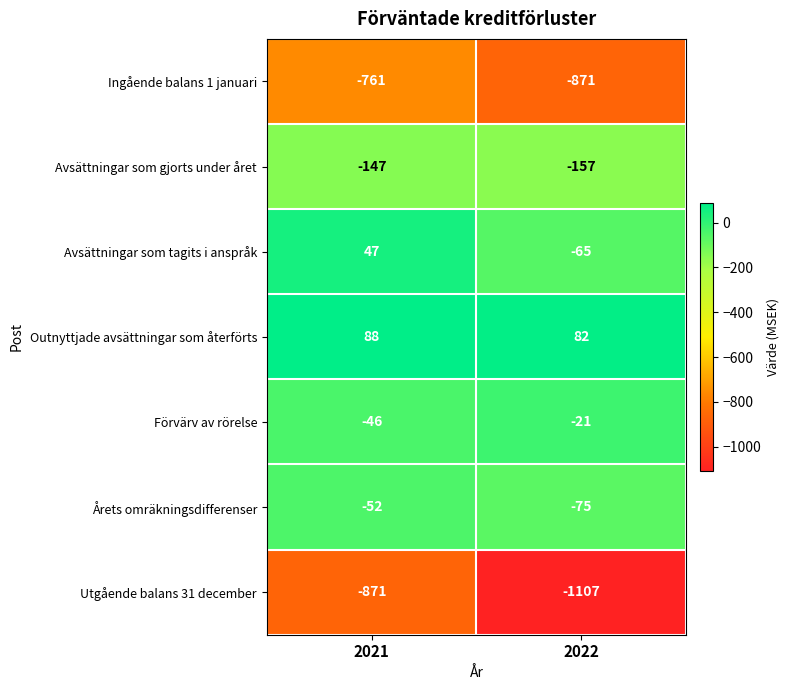

At which category does the chart reach its minimum across all series?

2022